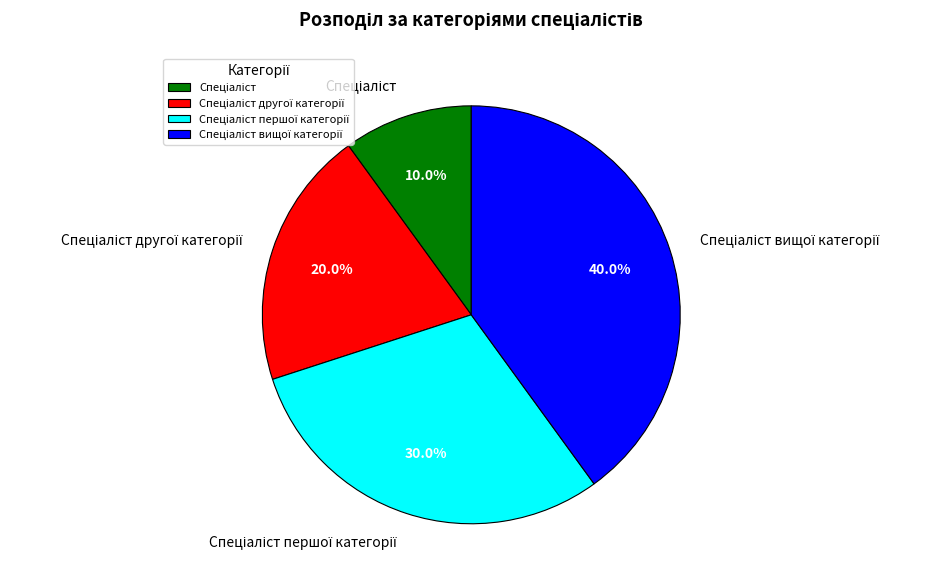

Is there any slice that represents more than half of the pie?

No